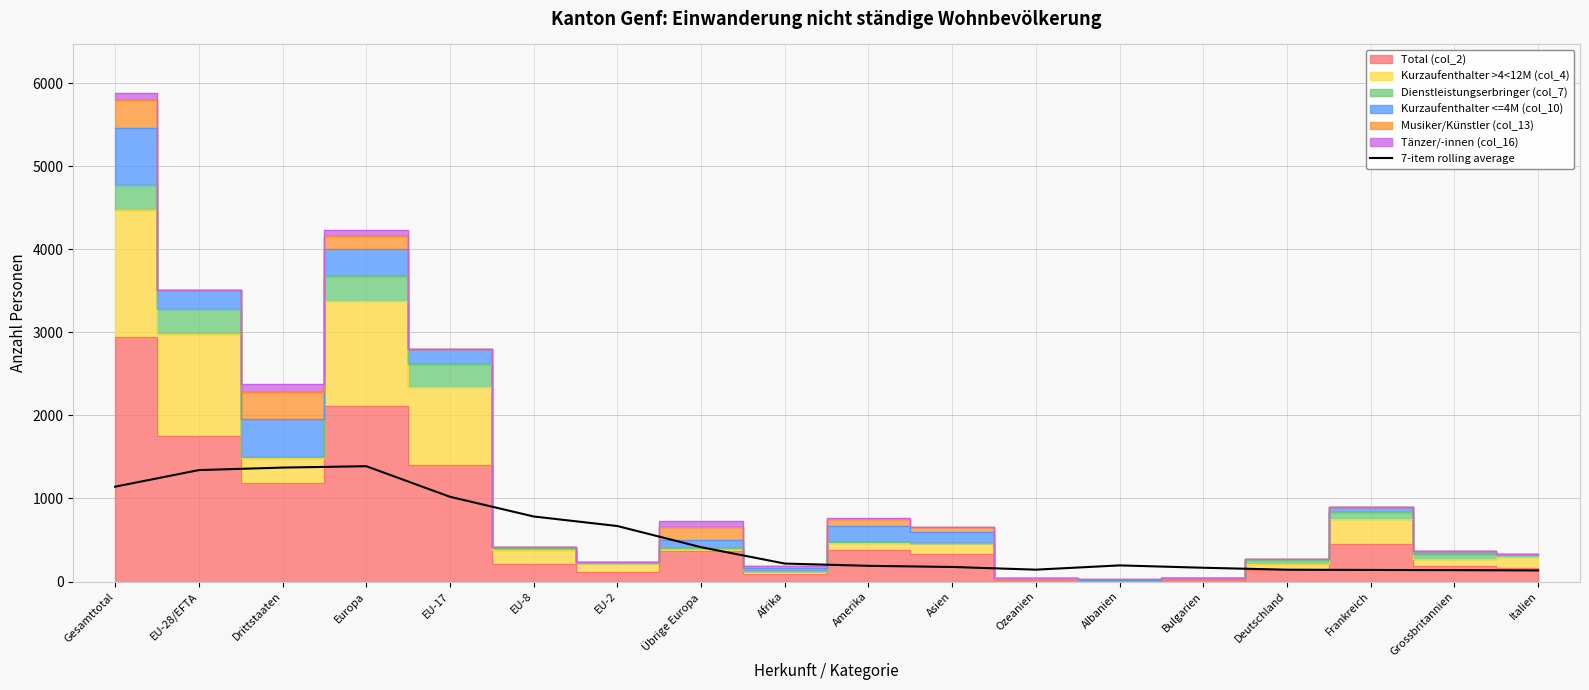

Between EU-17 and Afrika, which is larger?

EU-17